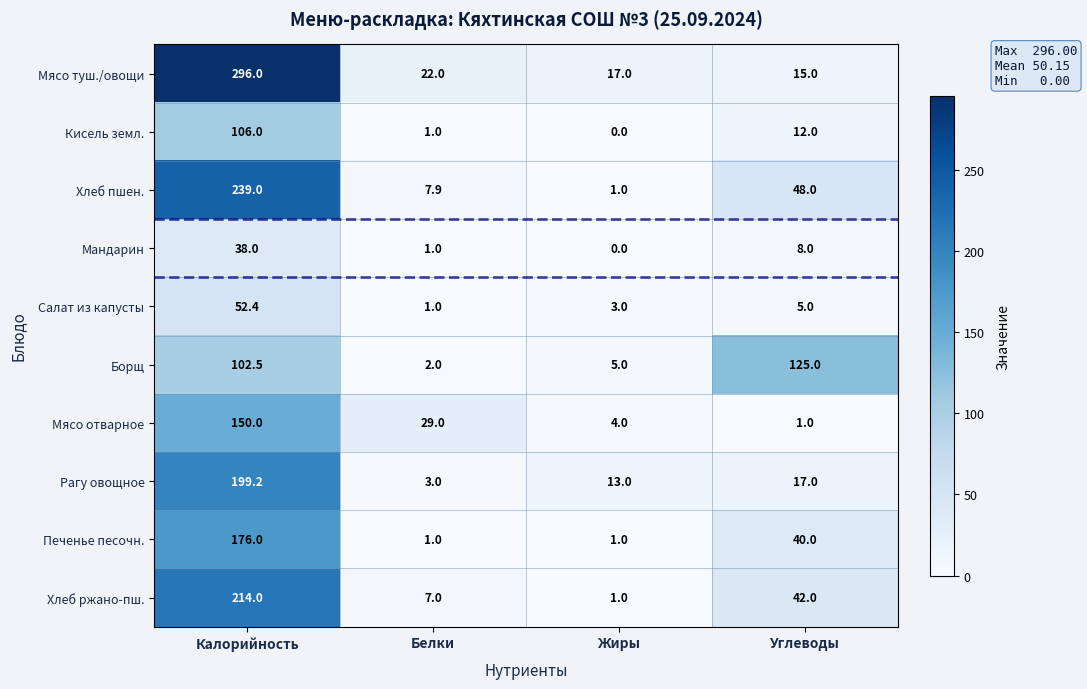

What is the difference between the maximum and second lowest values in the Хлеб ржано-пш. series?

207.0